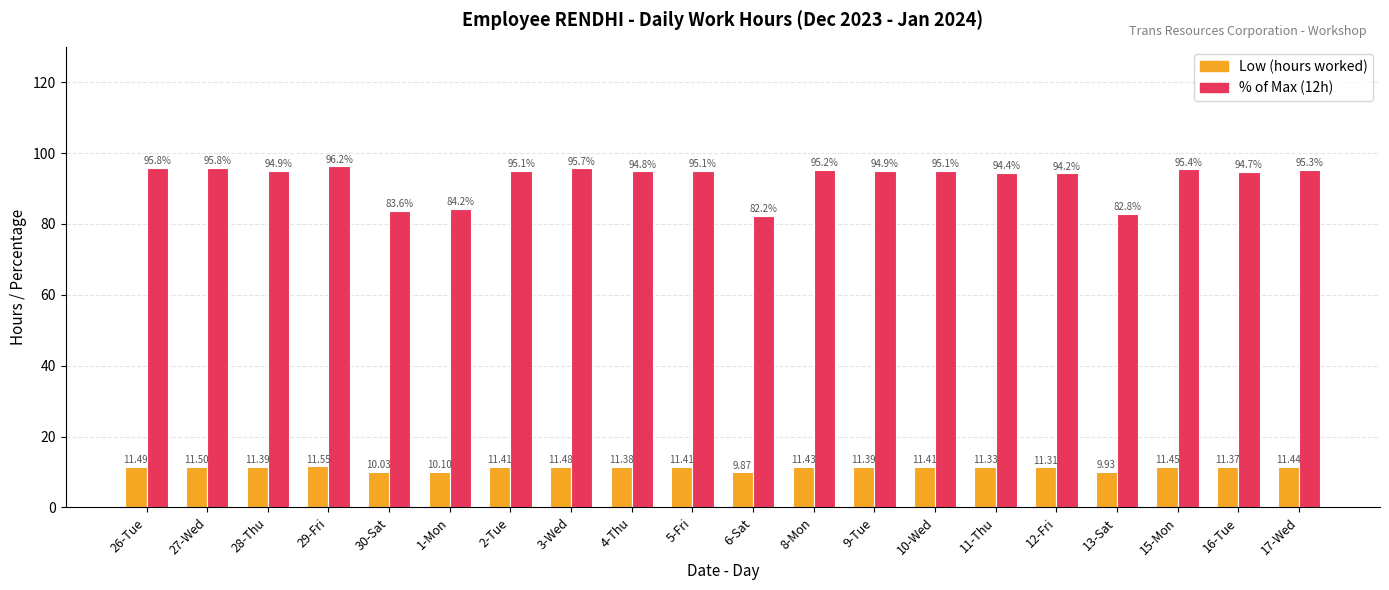

At how many categories does at least one series exceed 55?

20